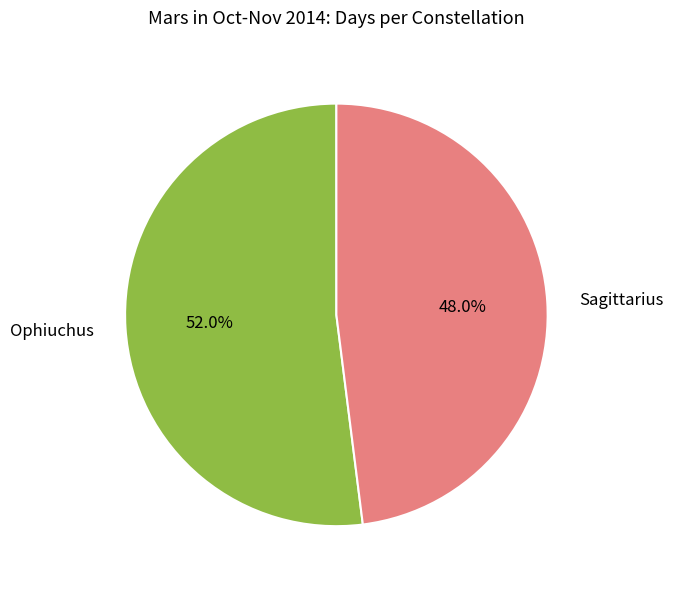

True or false: Sagittarius accounts for 42% of the total.

False